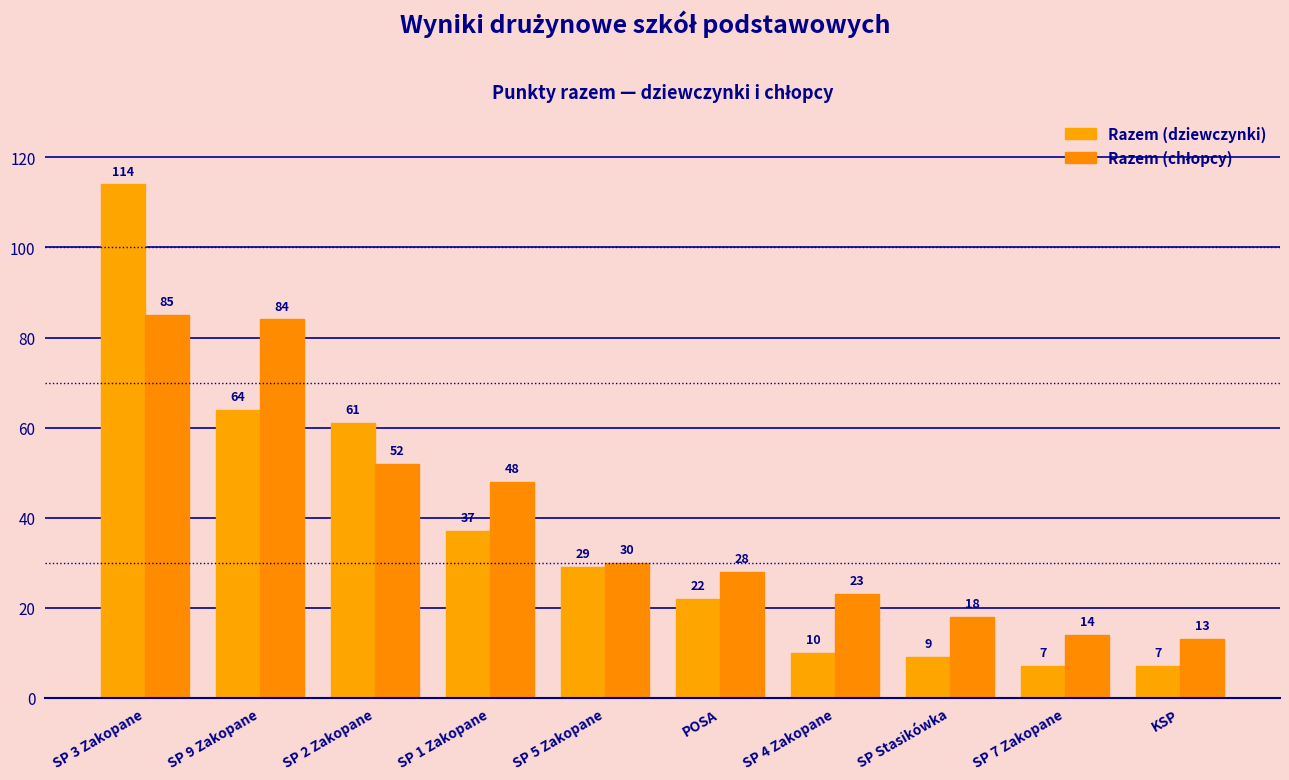

Which series has the largest total across all categories?

Razem (chłopcy)